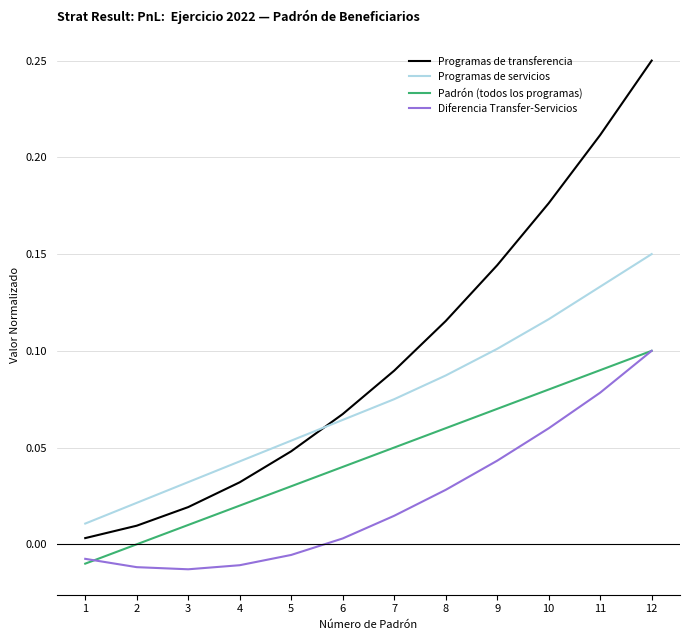

Which series has the largest range (max minus min)?

Programas de transferencia